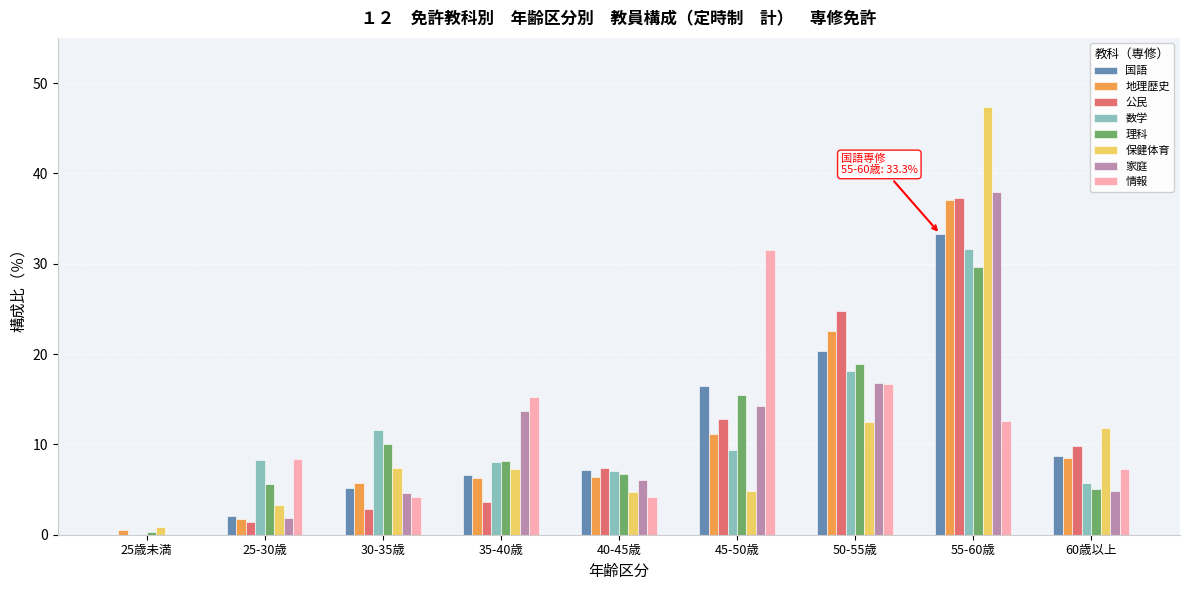

Between 35-40歳 and 55-60歳, which series saw the biggest shift?

保健体育